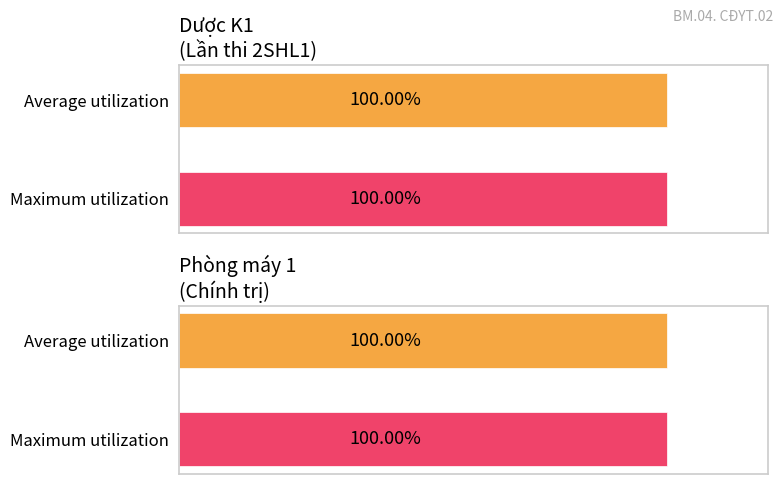

Rank the series by their average value, from lowest to highest.

Maximum utilization, Average utilization